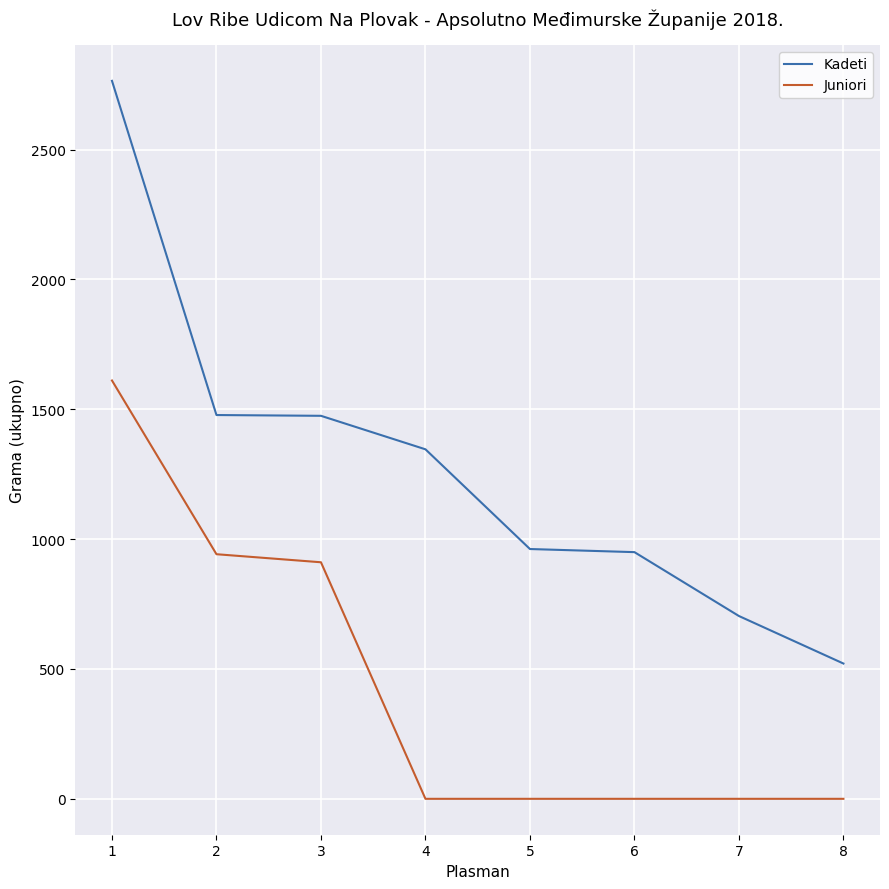

What is the difference between the Juniori values at 3 and 5?

911